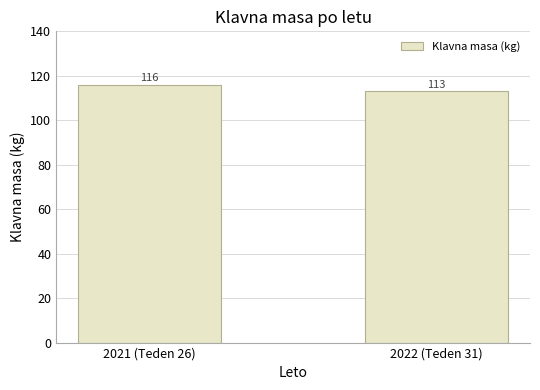

What is the minimum value shown in the chart?

113